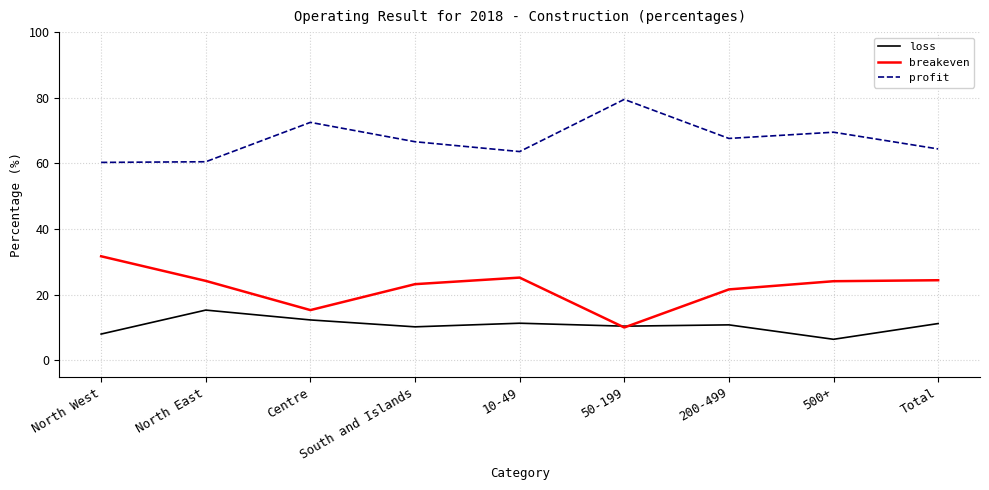

What position from the right is South and Islands?

6